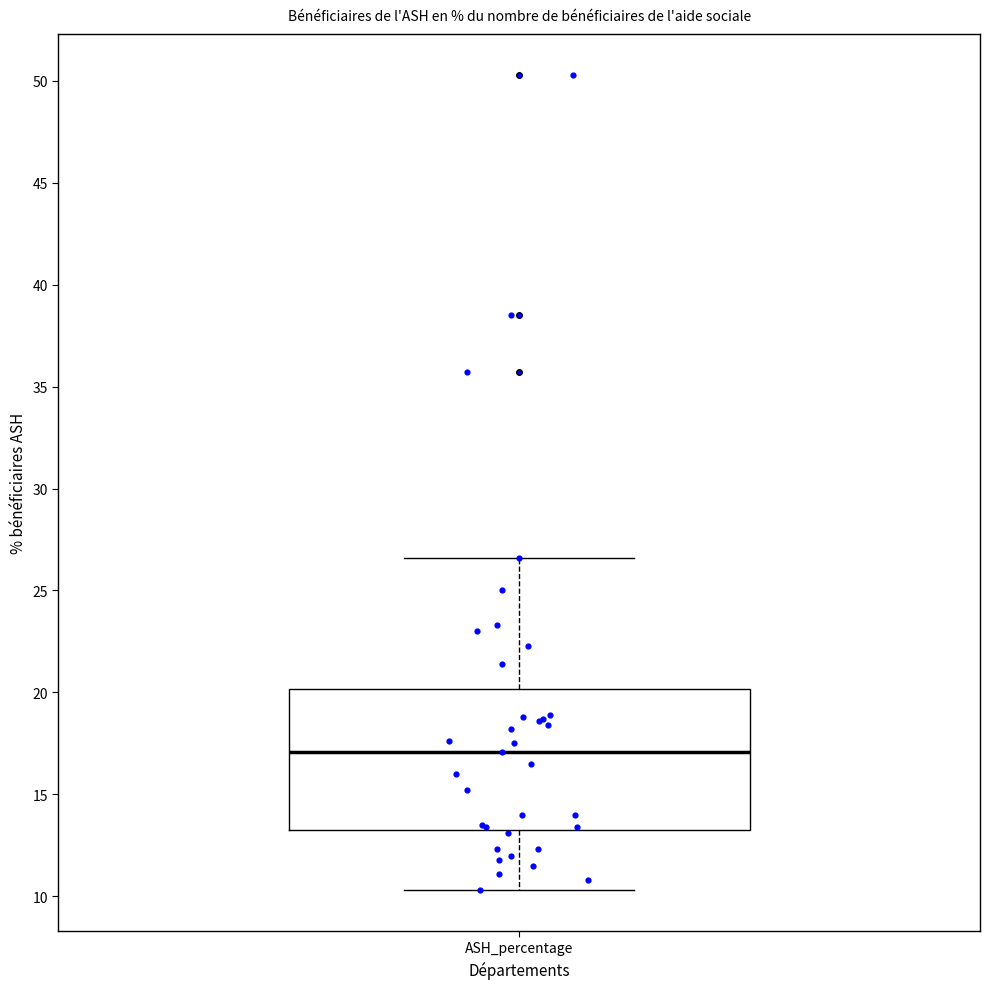

Transcribe this box plot: give where the median line is, the range the box spans, and where the two whiskers end, as read against the y-axis. The values are not printed on the chart, so give them approximately, as read against the axis.

median 17.0, box 13.5 to 20.0, whiskers 10.5 to 26.5